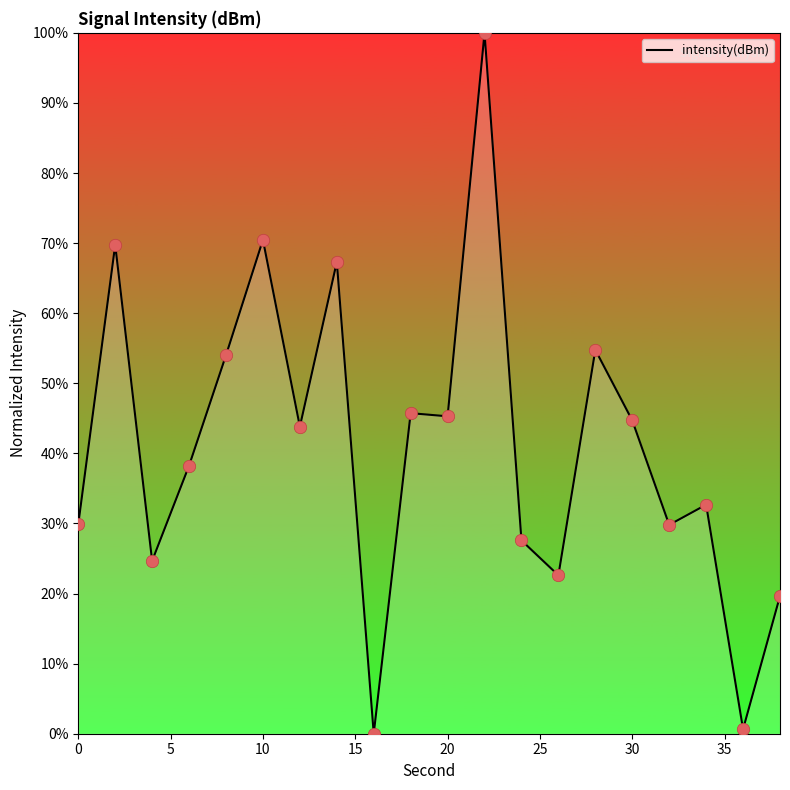

What is the difference between the maximum and minimum values?

100.0